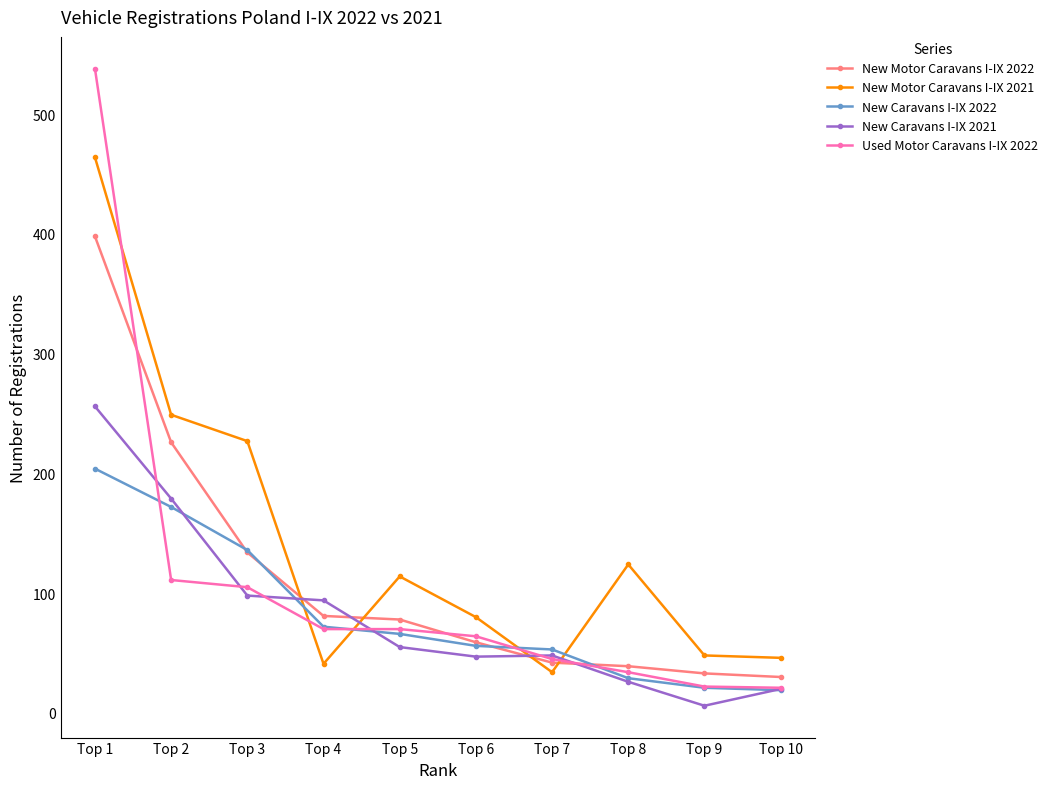

How many data points in Used Motor Caravans I-IX 2022 are less than 70?

5